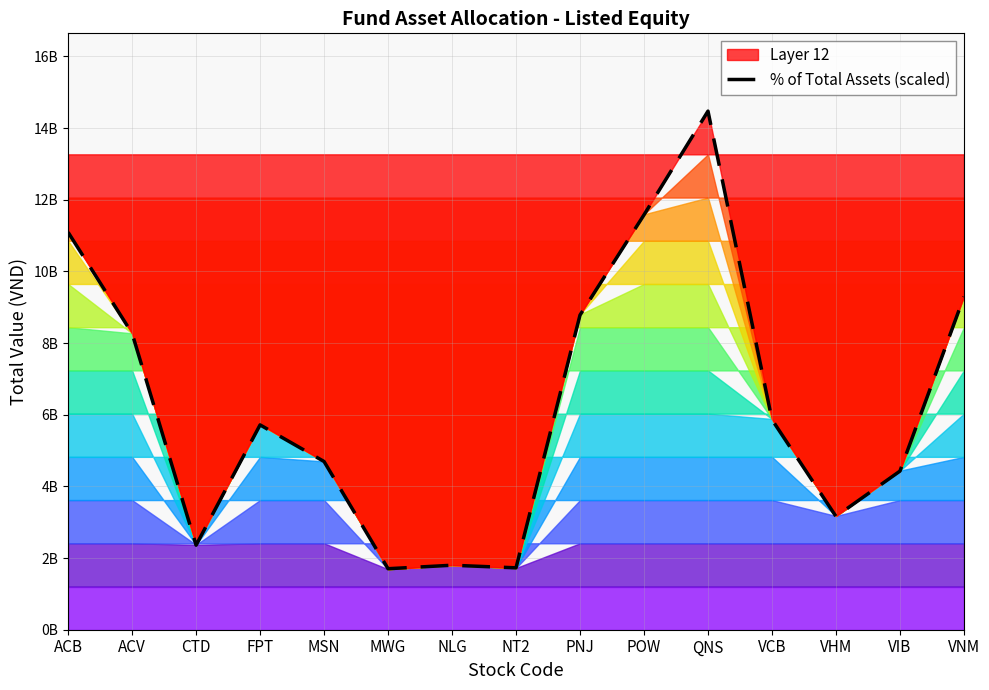

Which has a higher value, POW or PNJ?

POW